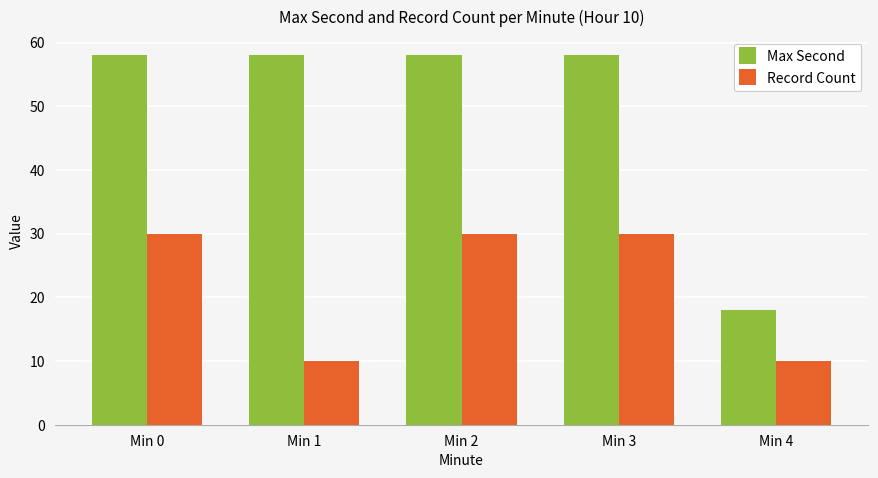

The Record Count series shows 17 at Min 0. True or false?

False